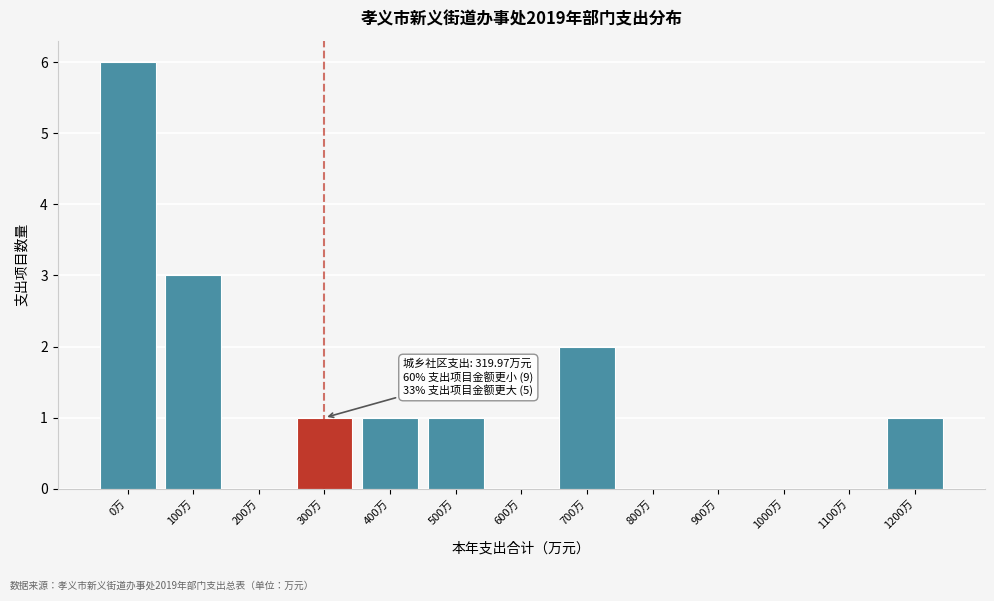

Reading right to left, extract all data points from this chart.

1200万=1	1100万=0	1000万=0	900万=0	800万=0	700万=2	600万=0	500万=1	400万=1	300万=1	200万=0	100万=3	0万=6